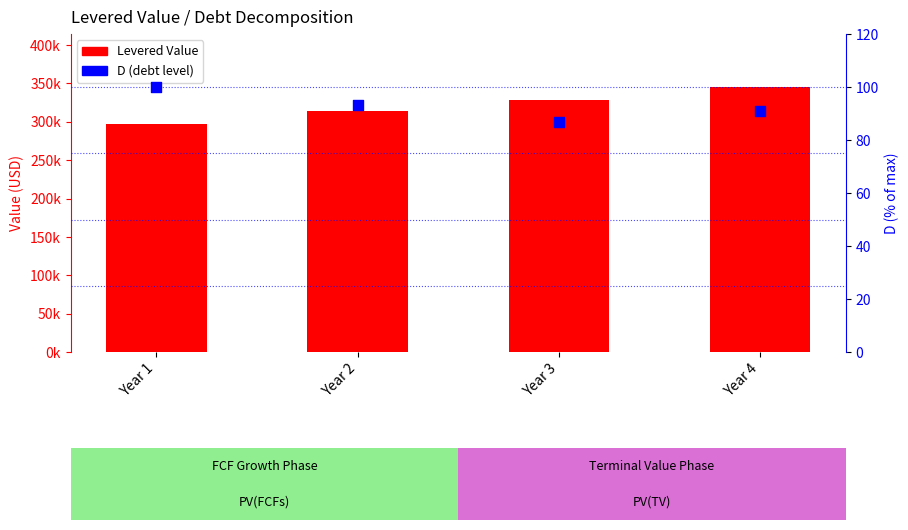

Which series has the widest spread of Y values?

Levered Value